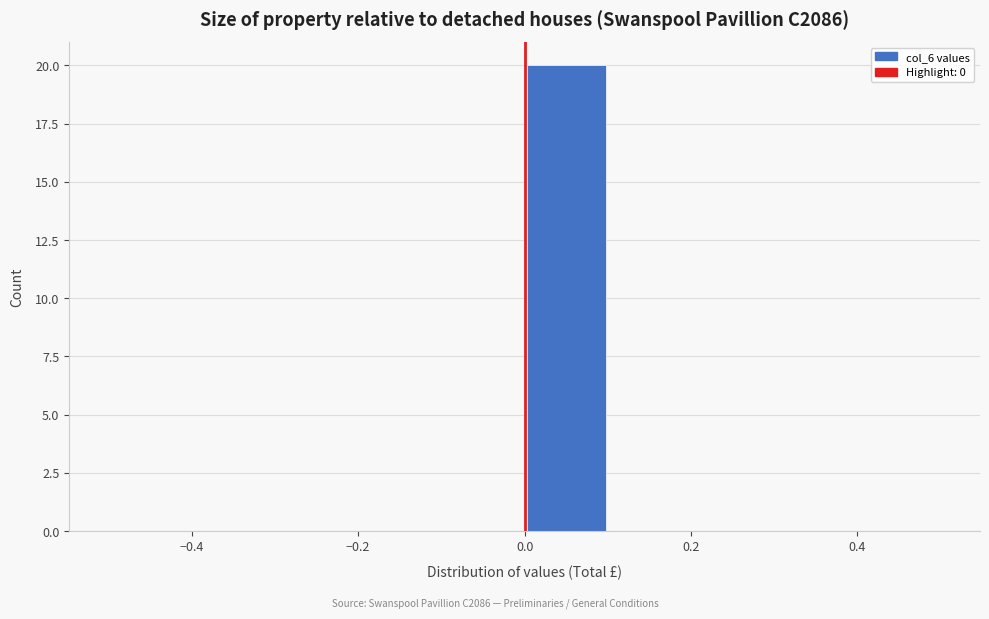

Reading left to right, transcribe this chart: for each bar, give the range it covers on the x-axis and its height. The values are not printed on the chart, so give them approximately, as read against the axis.

-0.5 to -0.4: 0
-0.4 to -0.3: 0
-0.3 to -0.2: 0
-0.2 to -0.1: 0
-0.1 to 0.0: 0
0.0 to 0.1: 20
0.1 to 0.2: 0
0.2 to 0.3: 0
0.3 to 0.4: 0
0.4 to 0.5: 0